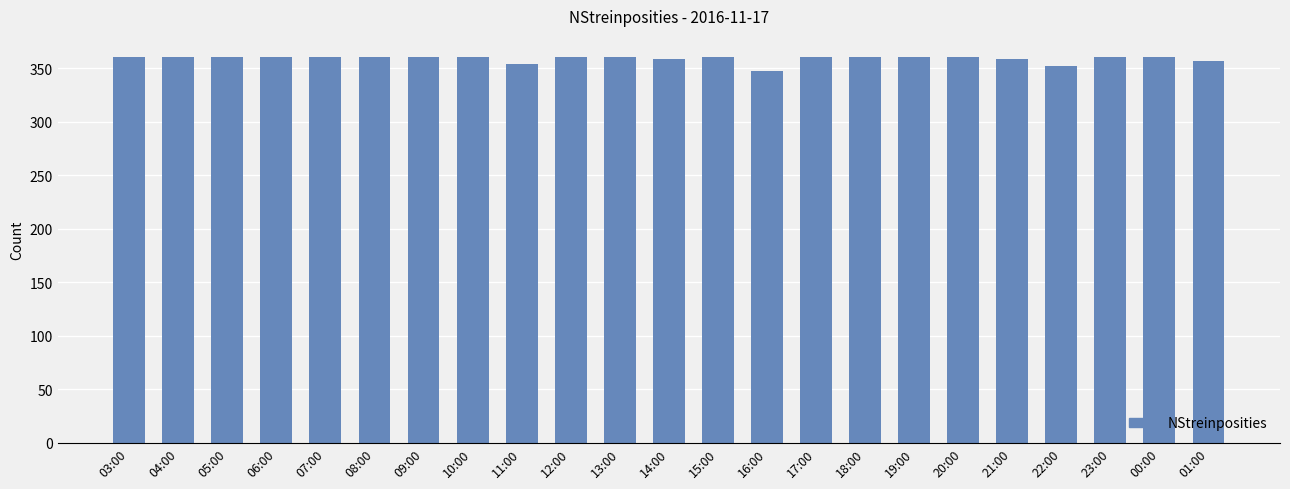

What is the difference between the values at 21:00 and 12:00?

2